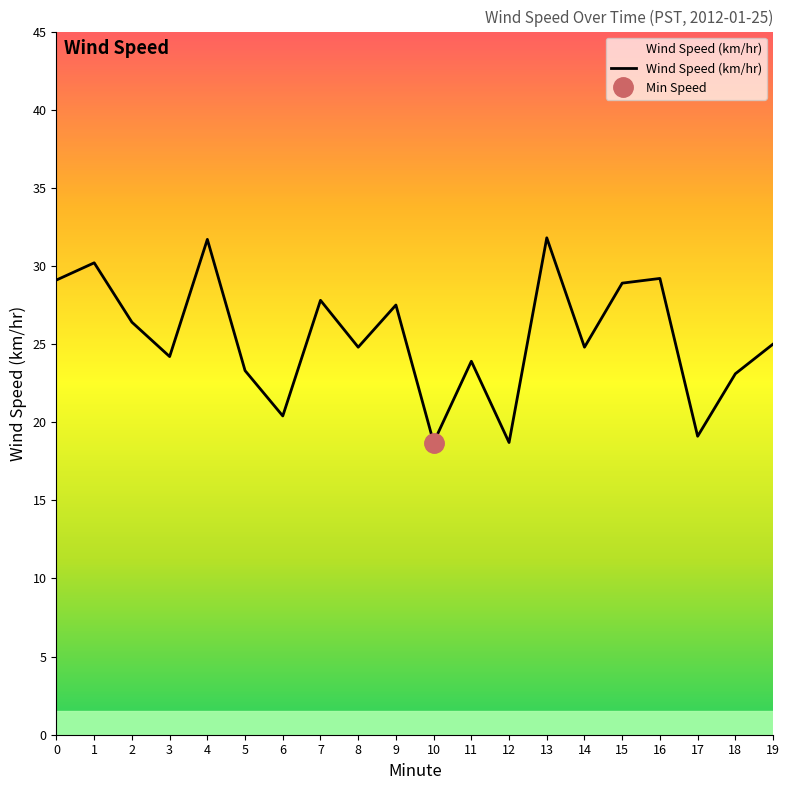

What is the value of the 7th point from the left?

20.4